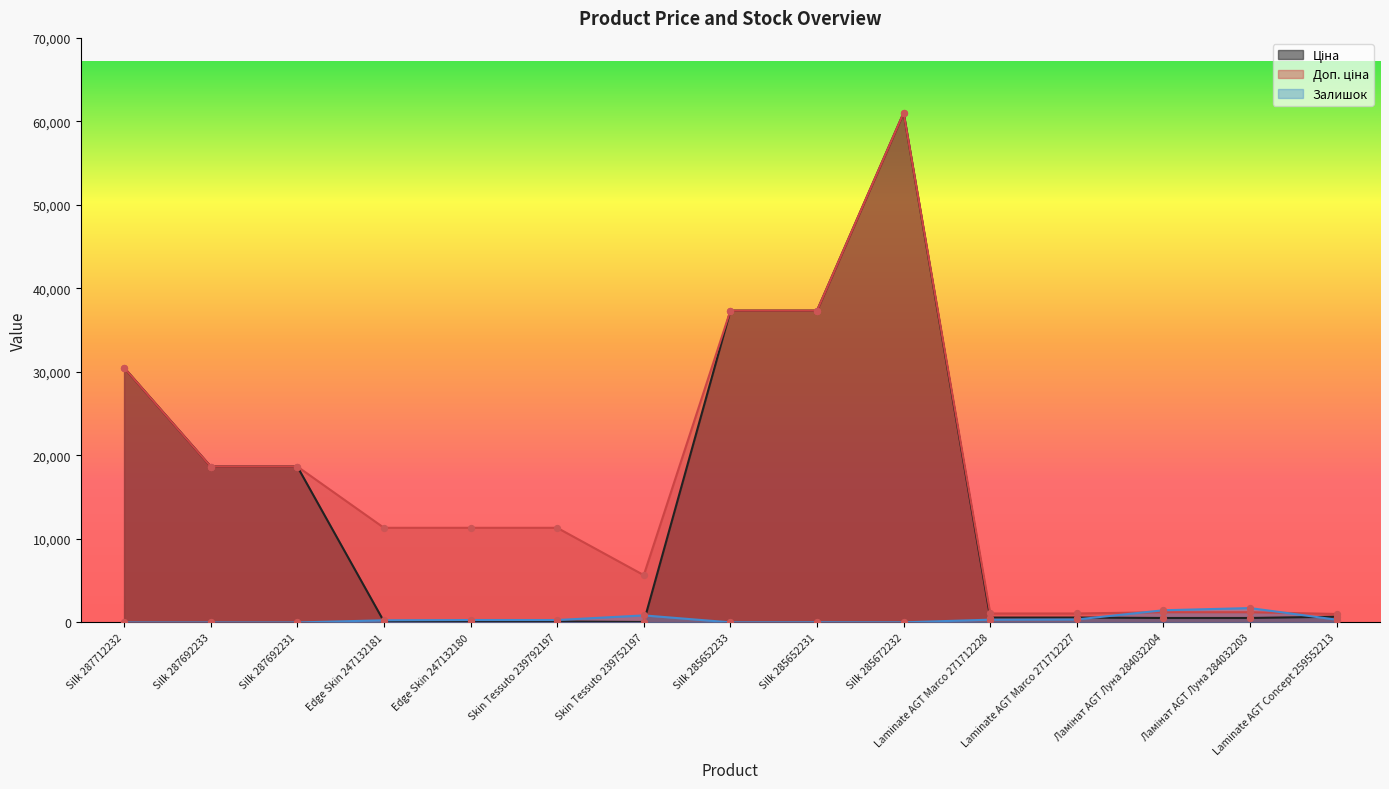

Which series has the widest spread of Y values?

Ціна